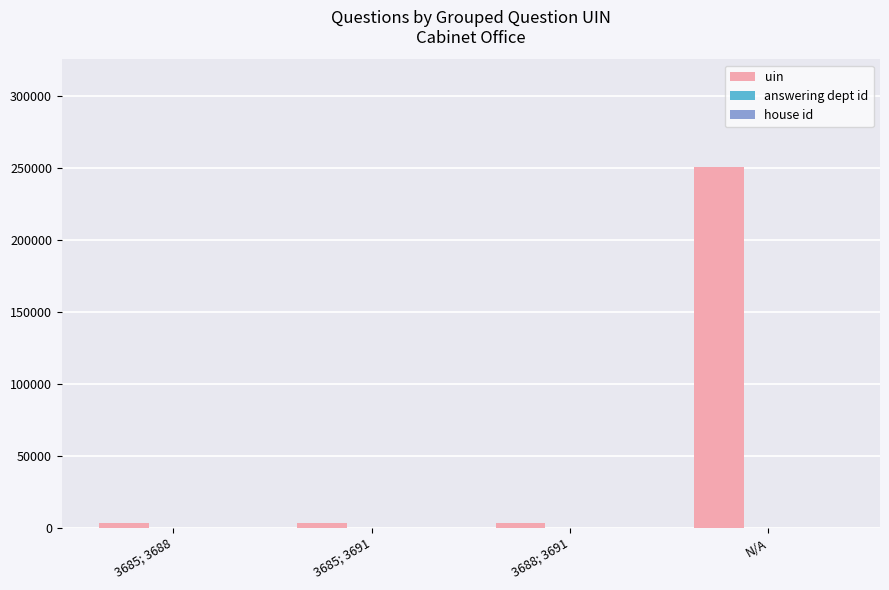

Which series has the largest total across all categories?

uin